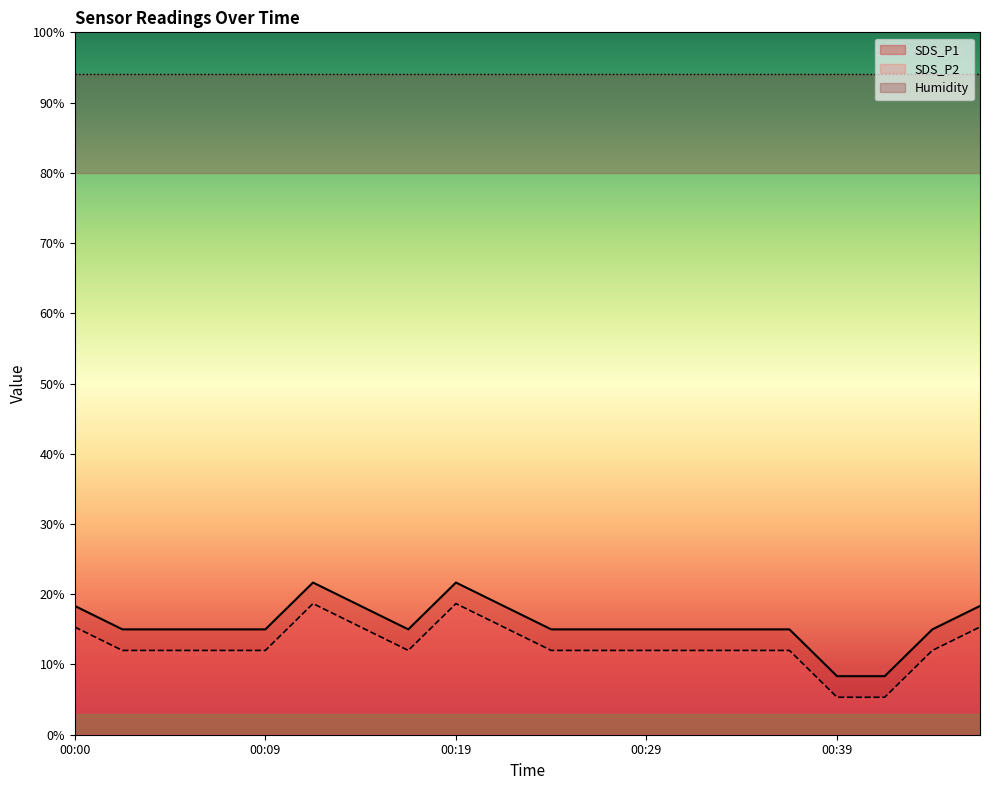

Which series has the largest total across all categories?

SDS_P1